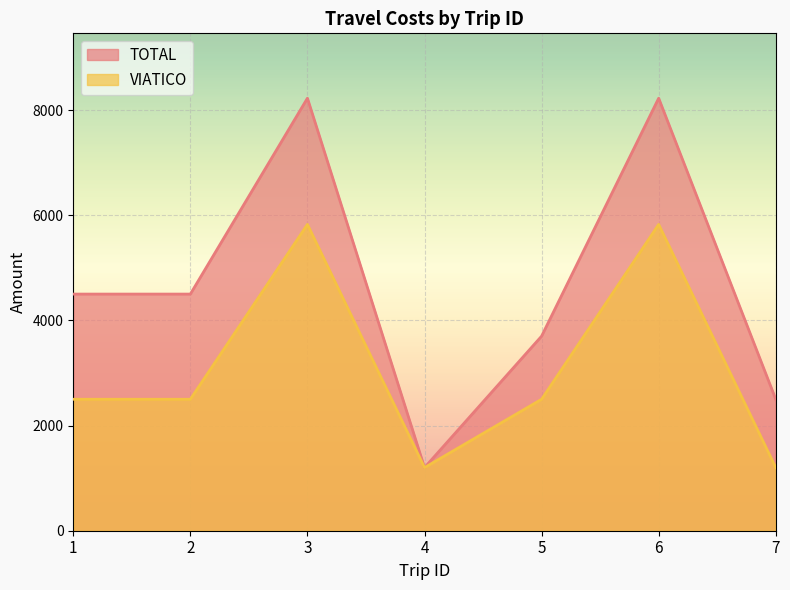

The value of VIATICO at 5 is 2500. True or false?

True